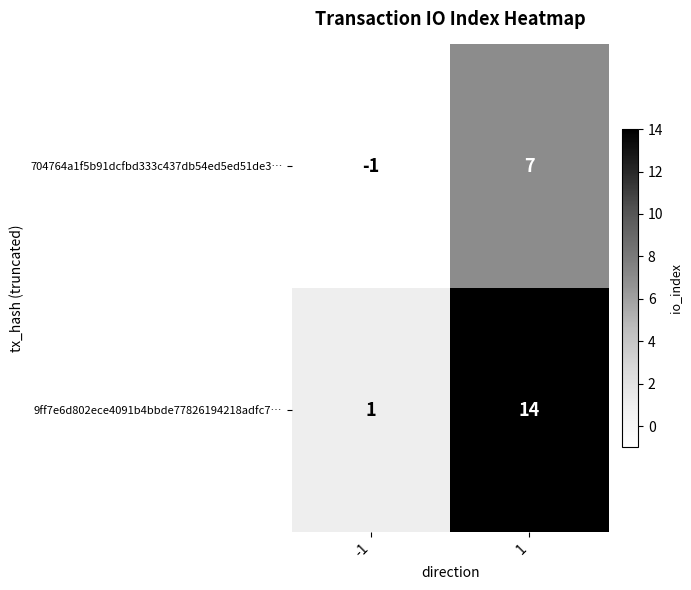

What is the greatest value displayed?

14